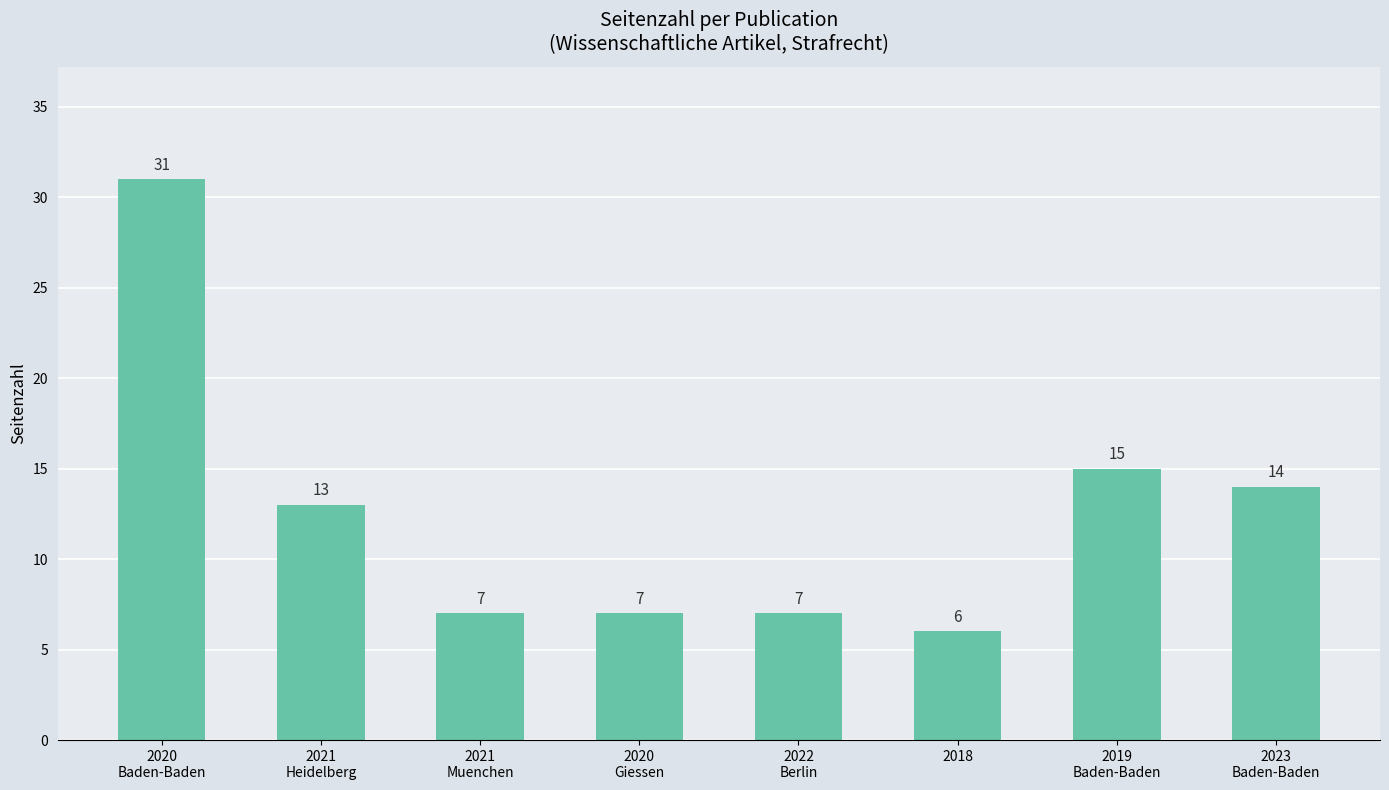

Reading right to left, what are all the values shown in this chart?

14	15	6	7	7	7	13	31